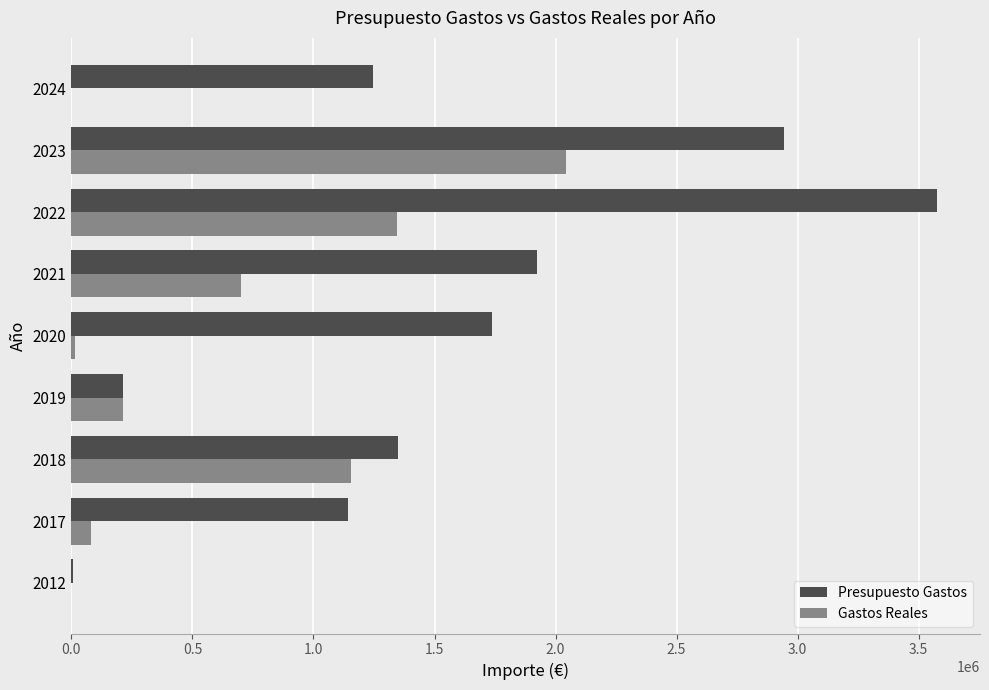

The value of Gastos Reales at 2012 is -1239321.9. True or false?

False